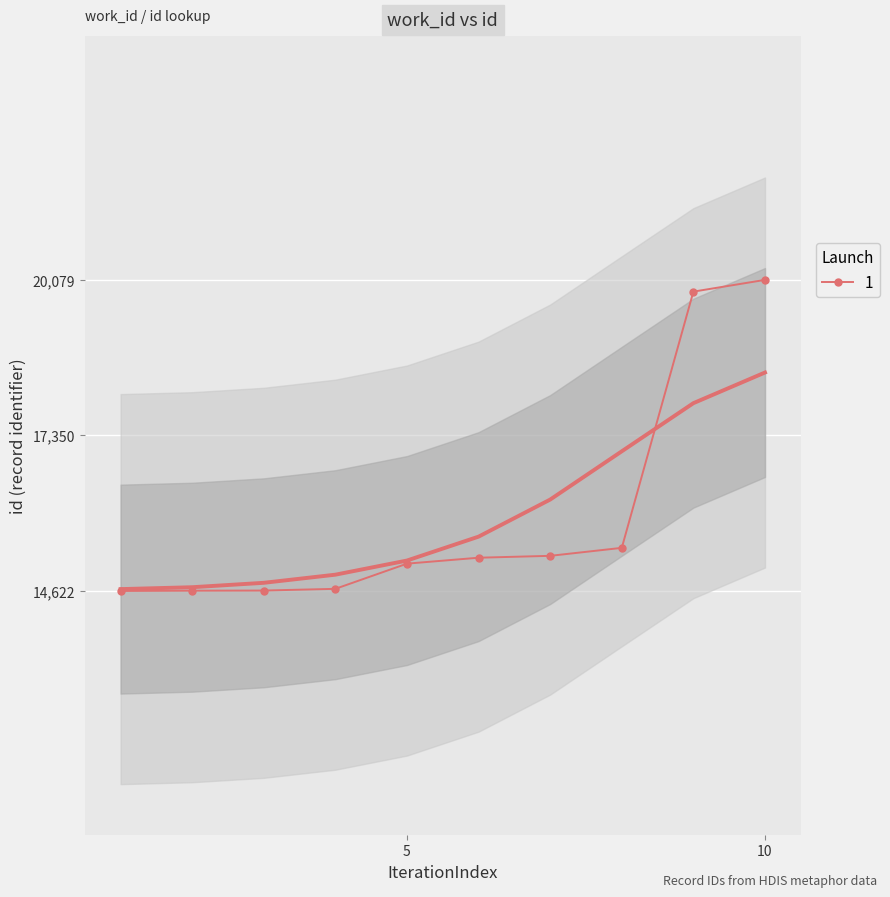

What is the minimum value for 1?

14622